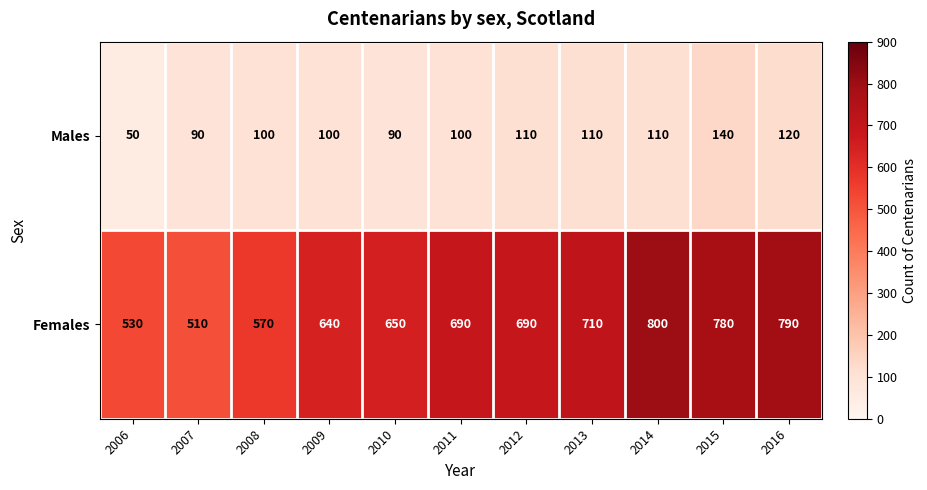

Count the number of data series in this chart.

2